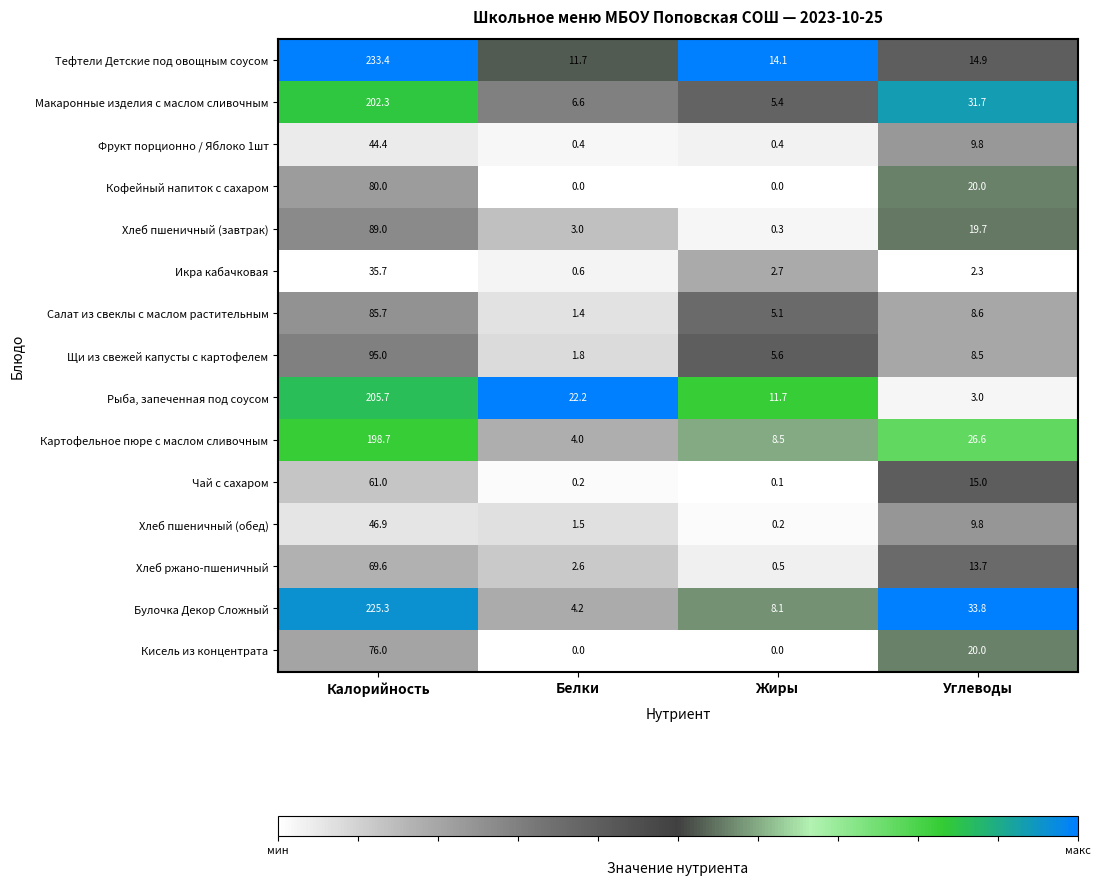

The value of Фрукт порционно / Яблоко 1шт at Углеводы is 14.7. True or false?

False